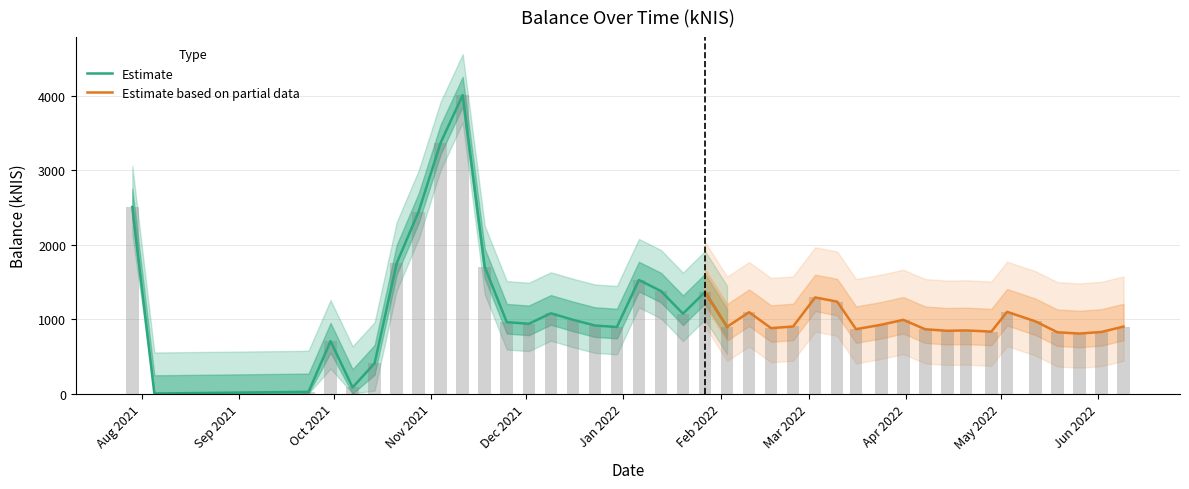

Reading left to right, what are all the values shown in this chart?

2505.3	0.0	22.9	703.1	82.0	406.0	1747.3	2443.9	3368.9	4007.0	1700.5	958.3	936.3	1077.1	990.5	913.2	893.2	1524.0	1376.1	1072.2	1362.0	895.7	1091.3	877.9	900.0	1290.0	1233.6	863.9	923.3	989.2	862.7	842.3	847.0	831.0	1096.5	969.1	822.0	805.0	826.6	898.9